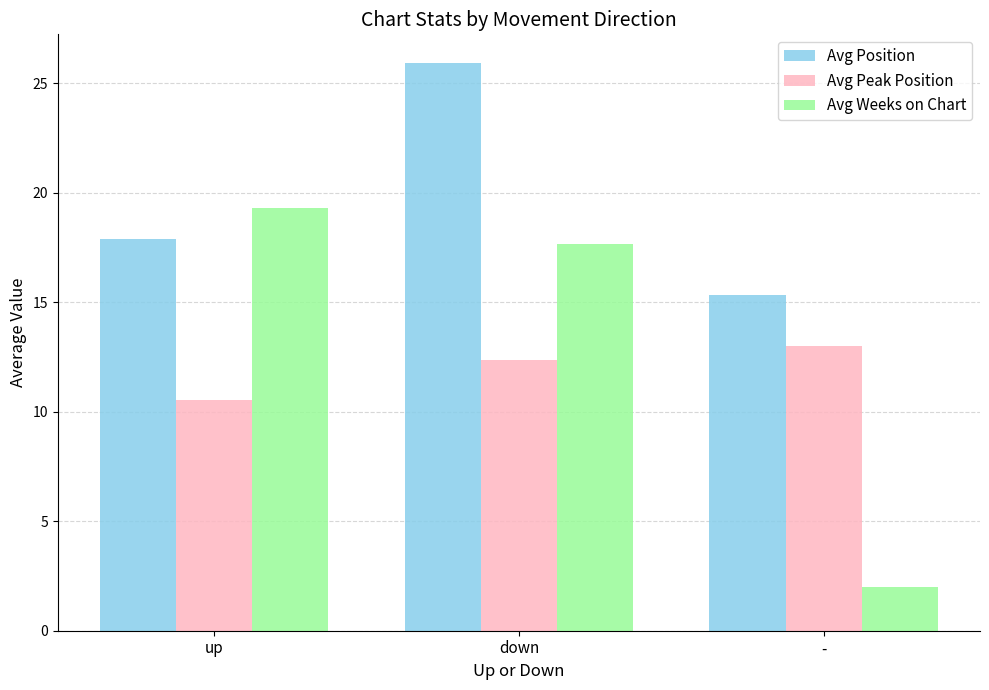

Reading left to right, transcribe all the data shown in this chart.

Avg Position: up=17.9	down=25.9	-=15.3
Avg Peak Position: up=10.5	down=12.4	-=13.0
Avg Weeks on Chart: up=19.3	down=17.6	-=2.0